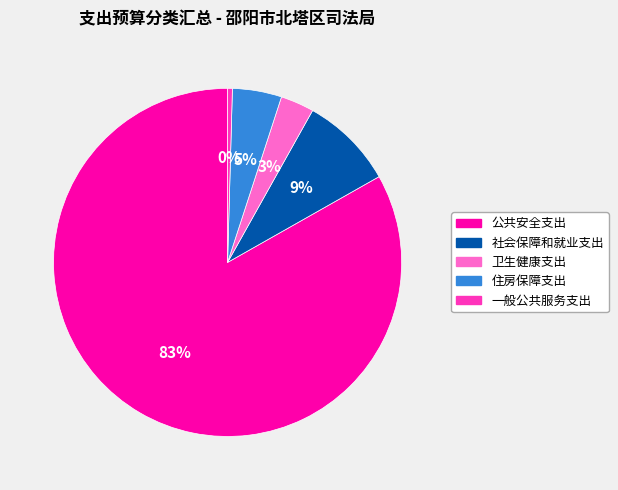

Which category accounts for the majority?

公共安全支出